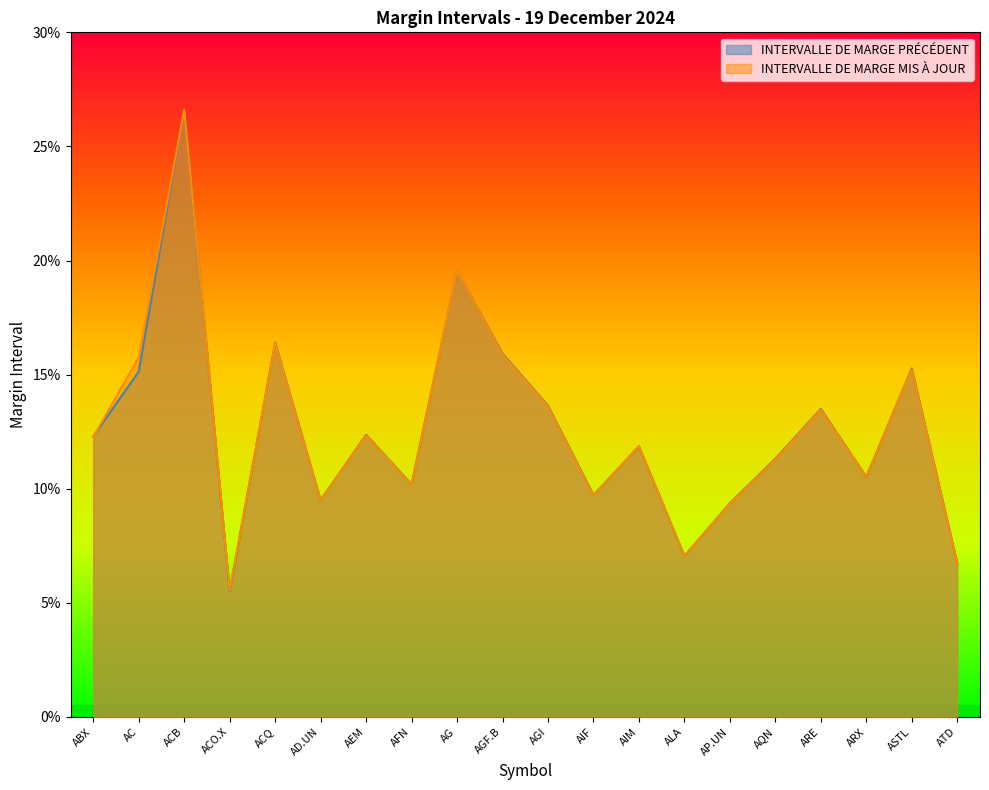

The value of INTERVALLE DE MARGE MIS À JOUR at AD.UN is 0.2. True or false?

False